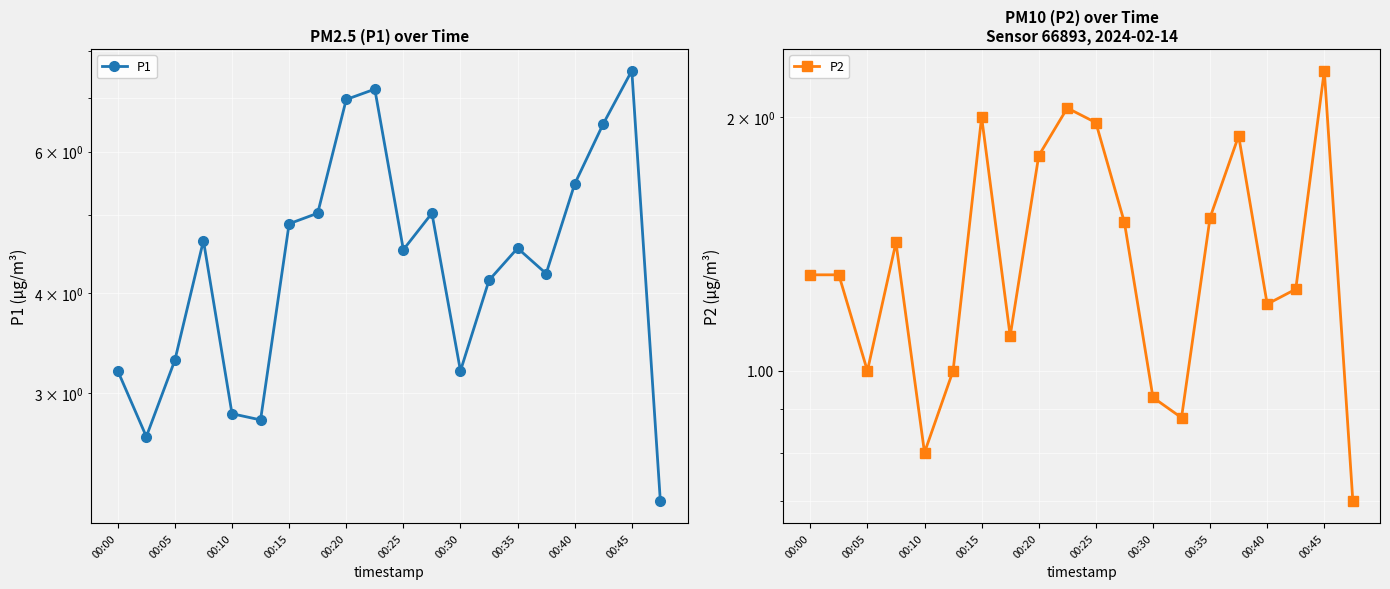

At which label does P1 reach its minimum?

19